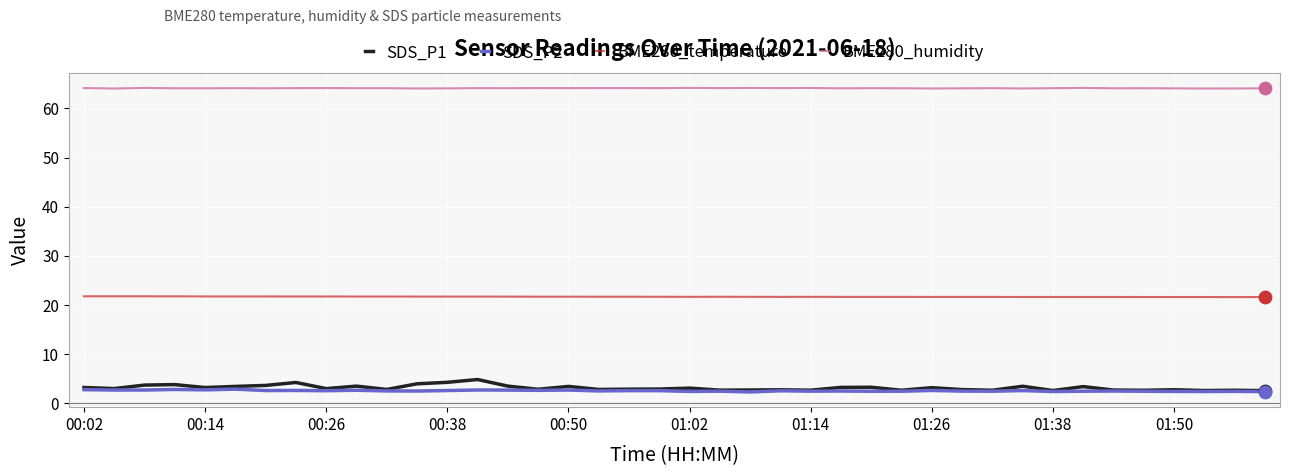

What are all the series names shown in the legend?

SDS_P1, SDS_P2, BME280_temperature, BME280_humidity